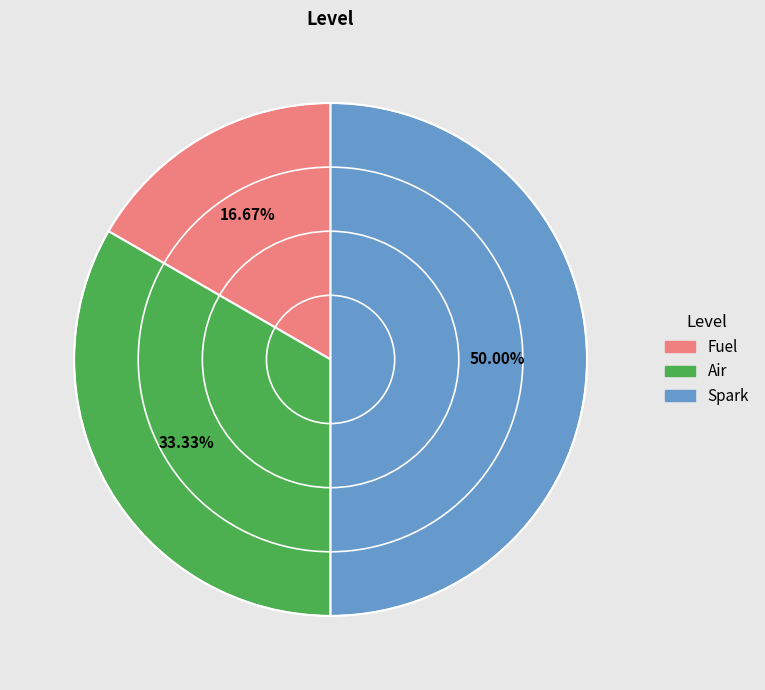

Which category has the smallest portion of the pie?

Fuel